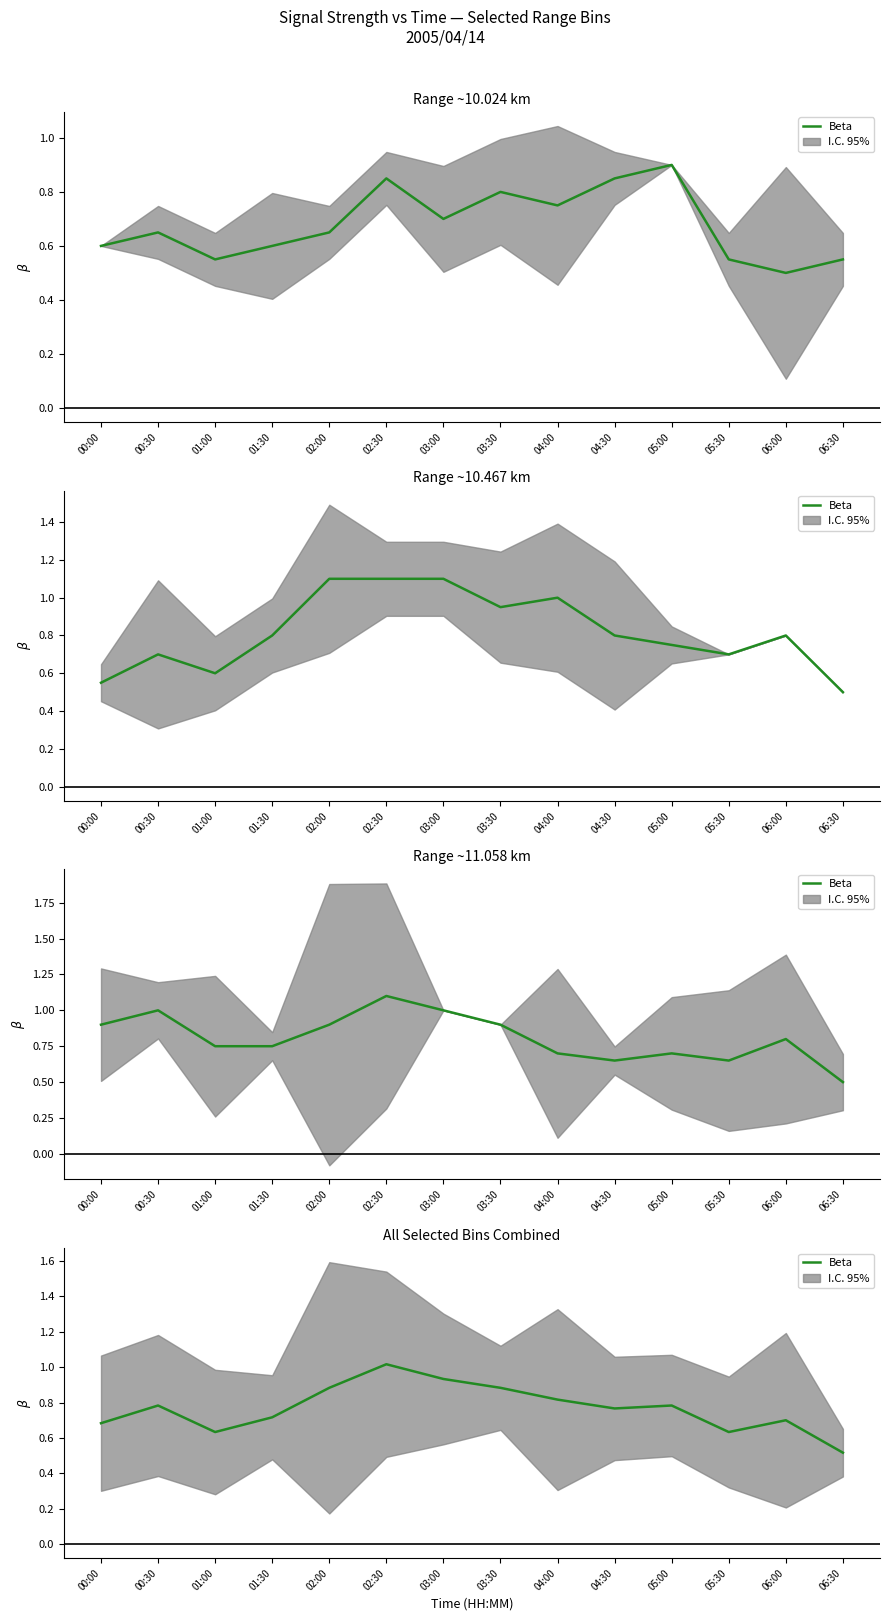

Where is the first local minimum?

01:00